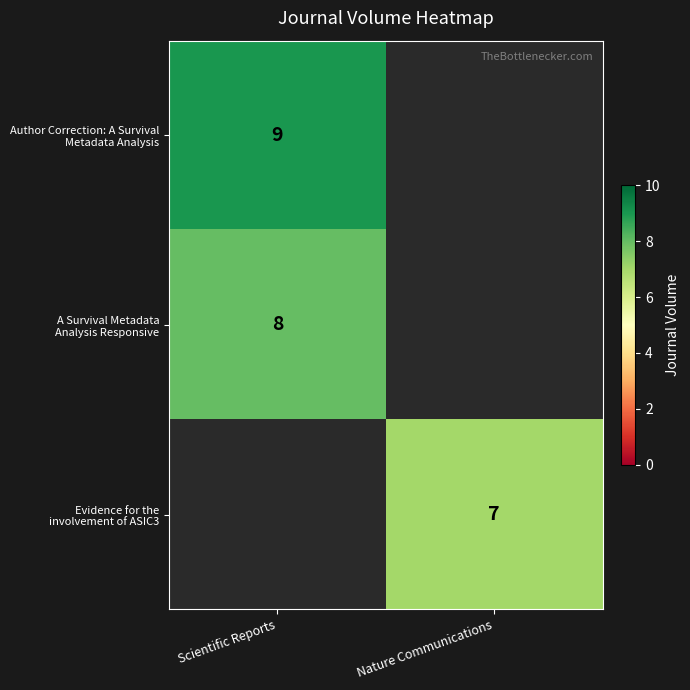

Count the number of data series in this chart.

3